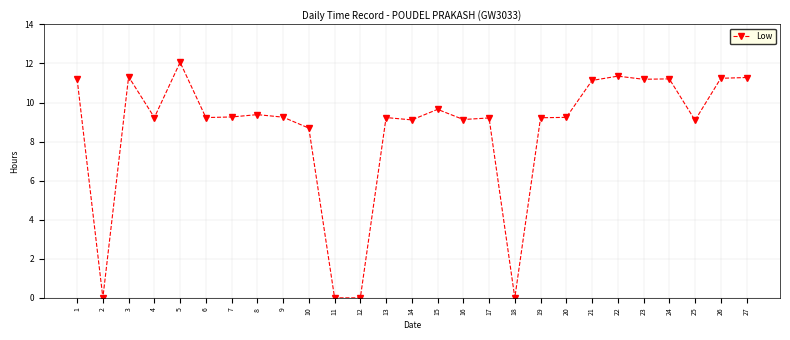

Is it true that the value at 10 is 8.7?

True